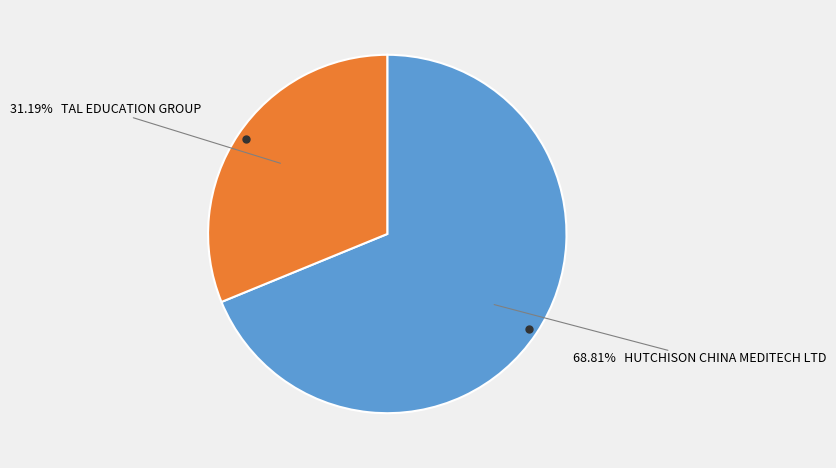

Does any single category account for the majority?

Yes